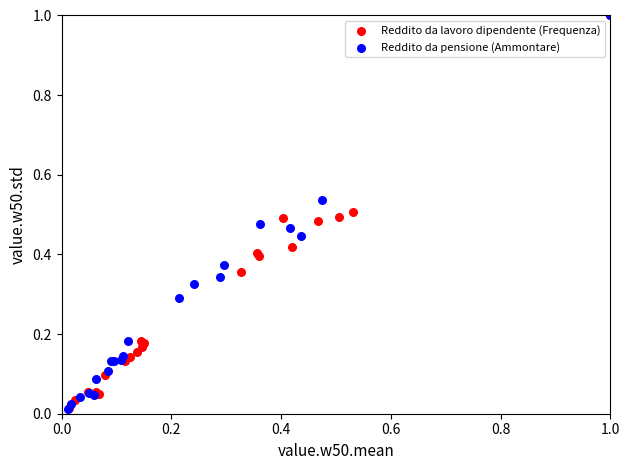

Which series has the widest spread of Y values?

Reddito da pensione (Ammontare)